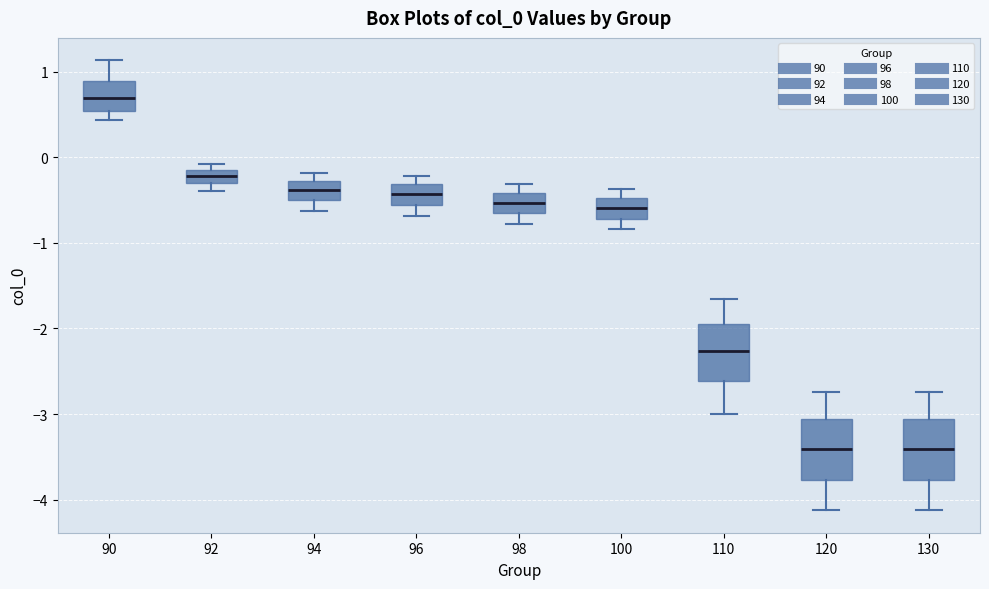

Where does the median line of the box at x = 90 sit on the y-axis? The values are not printed on the chart, so give them approximately, as read against the axis.

0.7